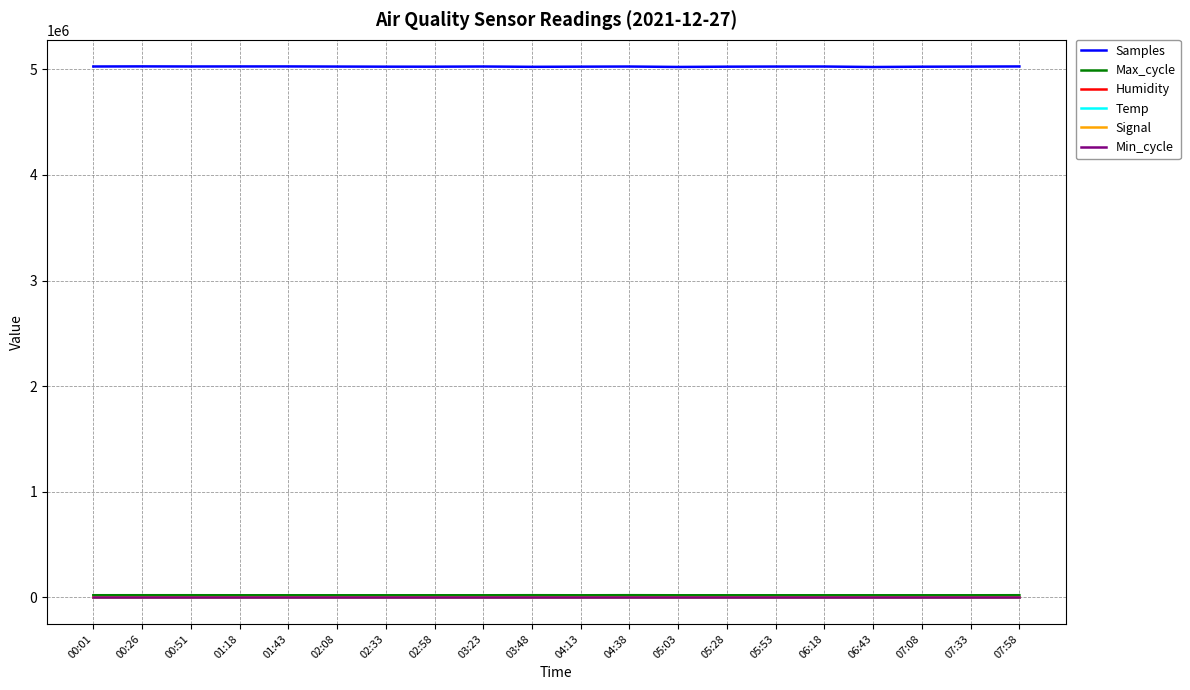

True or false: Samples and Humidity intersect in this chart.

False